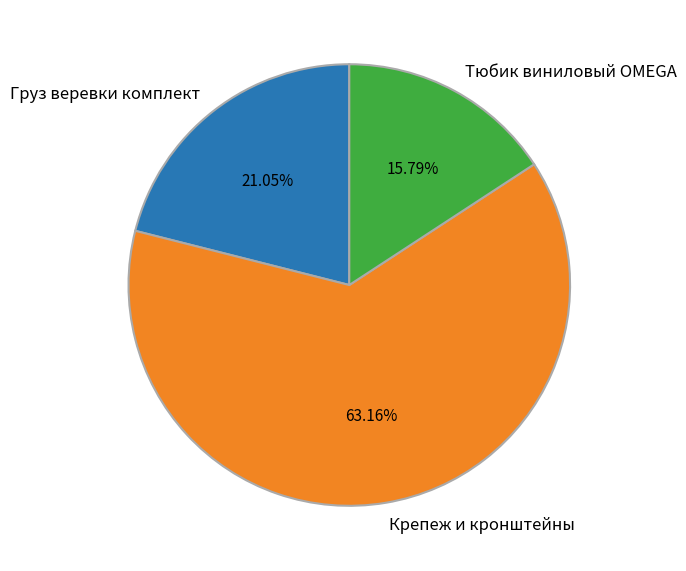

Which has a higher value, Груз веревки комплект or Тюбик виниловый OMEGA?

Груз веревки комплект